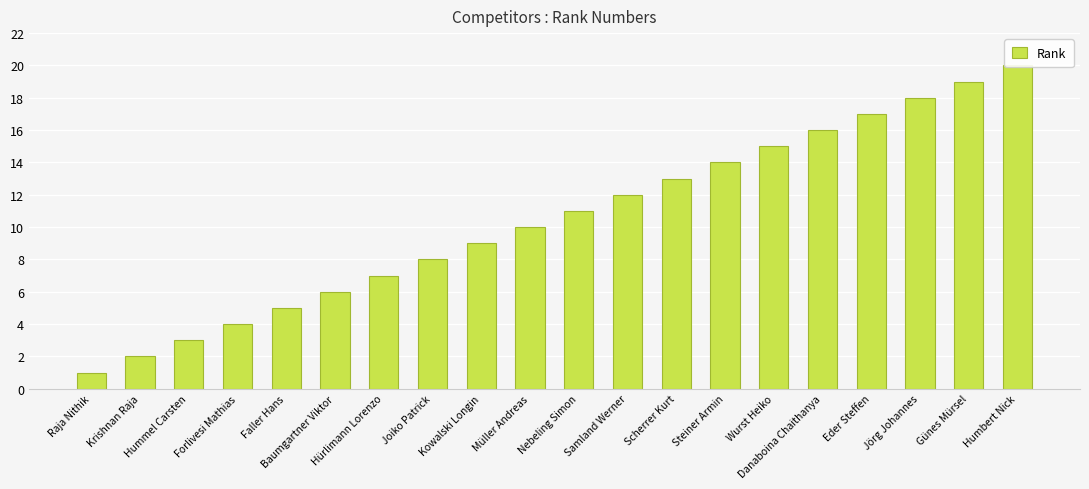

Rank the categories by value from highest to lowest.

Humbert Nick, Günes Mürsel, Jörg Johannes, Eder Steffen, Danaboina Chaithanya, Wurst Heiko, Steiner Armin, Scherrer Kurt, Samland Werner, Nebeling Simon, Müller Andreas, Kowalski Longin, Joiko Patrick, Hürlimann Lorenzo, Baumgartner Viktor, Faller Hans, Forlivesi Mathias, Hummel Carsten, Krishnan Raja, Raja Nithik